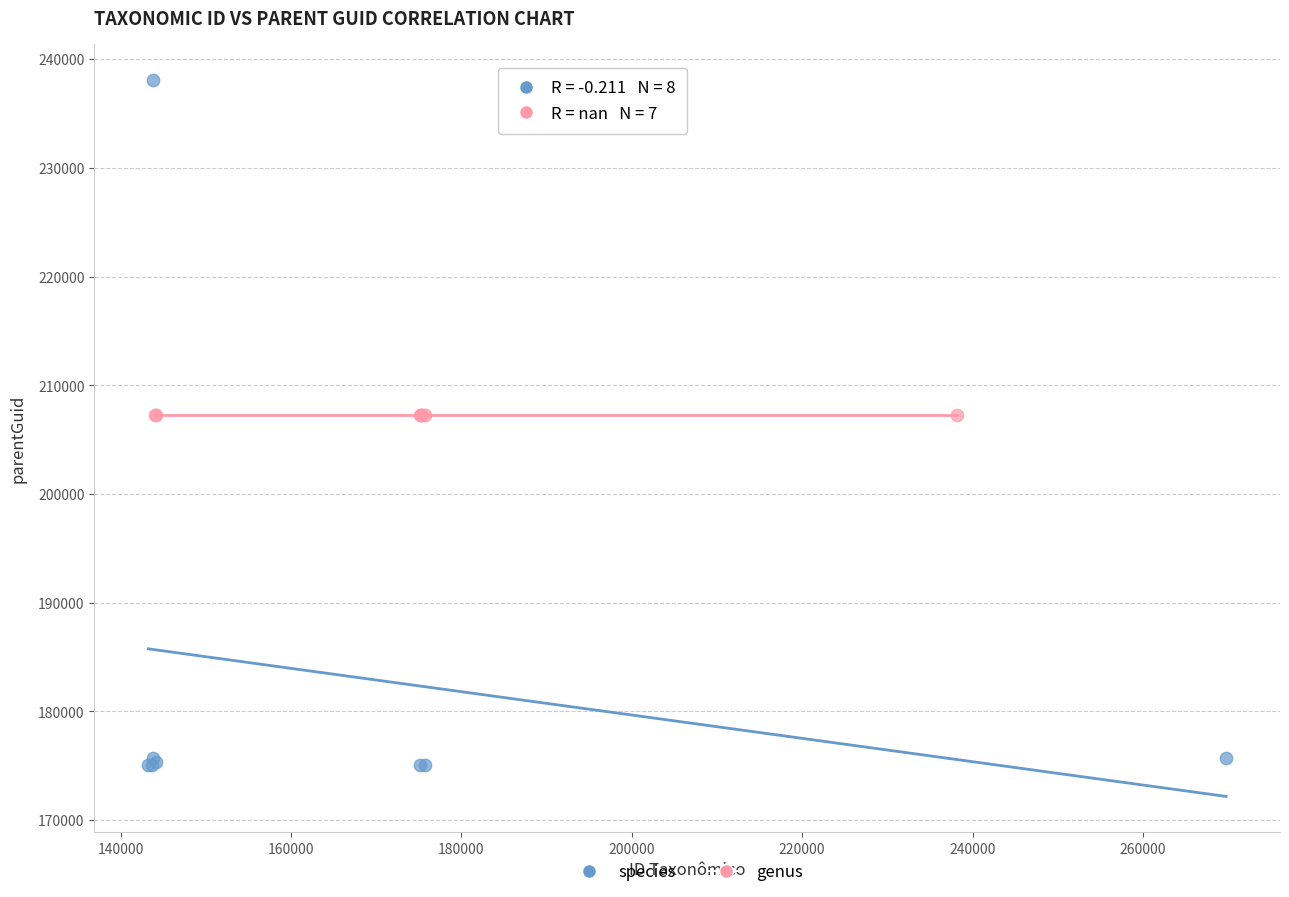

Which series reaches the maximum Y coordinate?

species